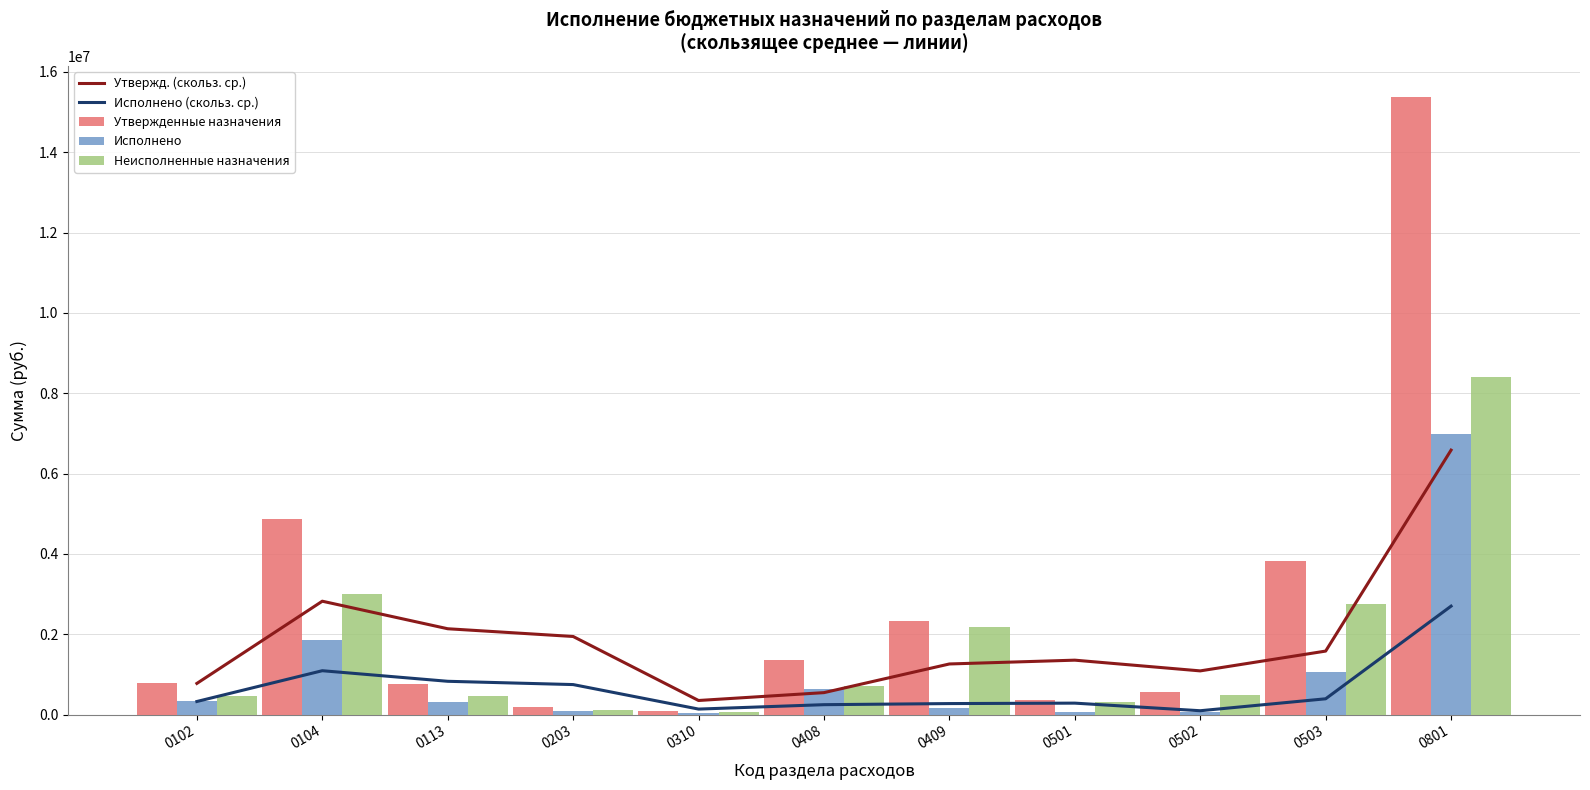

List the labels in order of Исполнено (скольз. ср.) value, smallest first.

0502, 0310, 0408, 0409, 0501, 0102, 0503, 0203, 0113, 0104, 0801